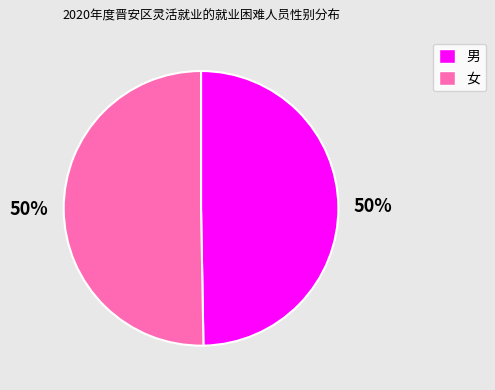

Is it true that 女 is 61% of the pie?

False